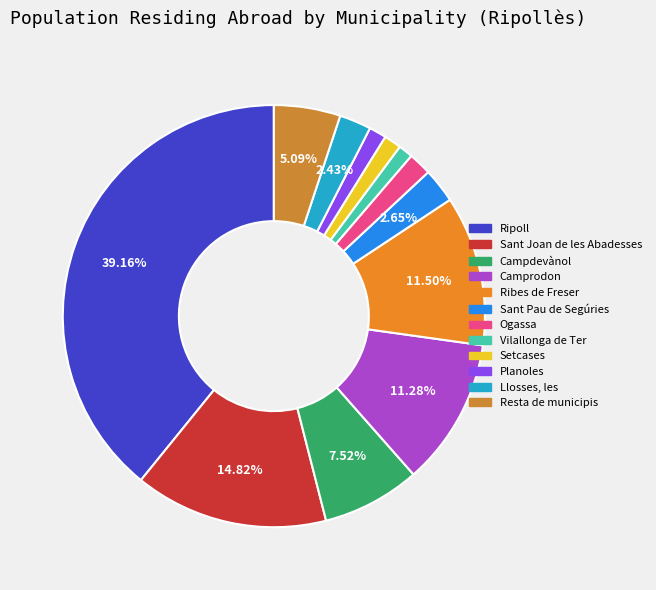

Is there a majority slice in this chart?

No